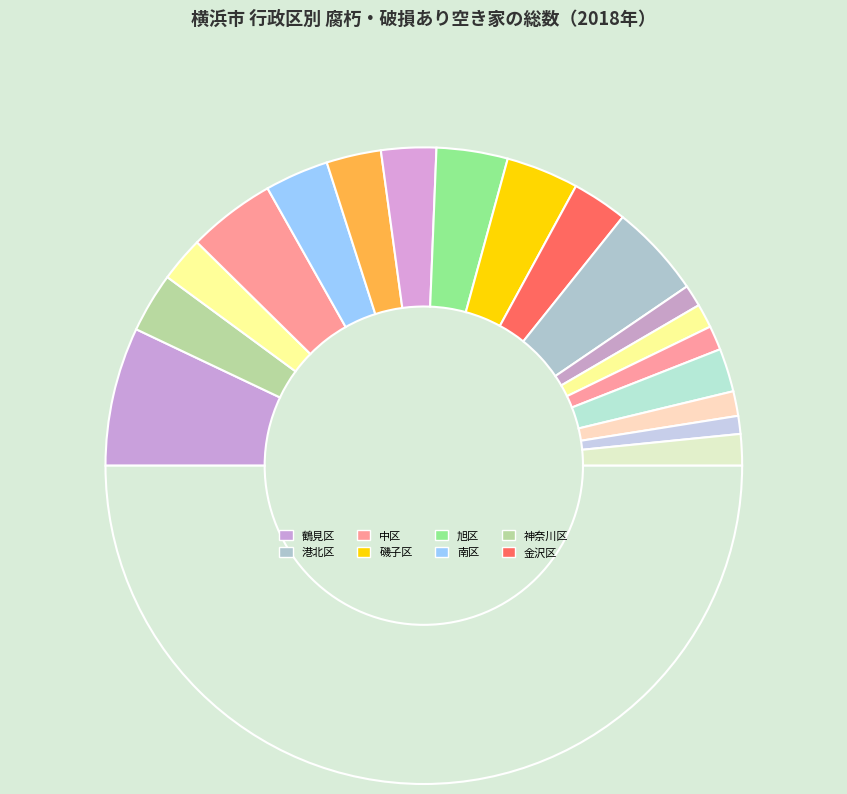

Count the number of slices in the pie.

19